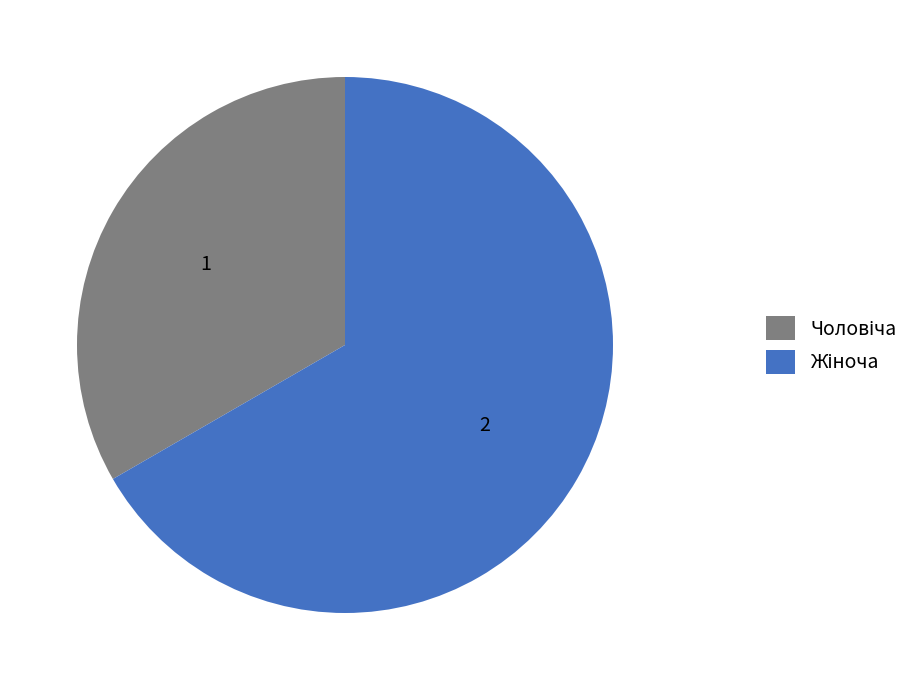

Is there any slice that represents more than half of the pie?

Yes